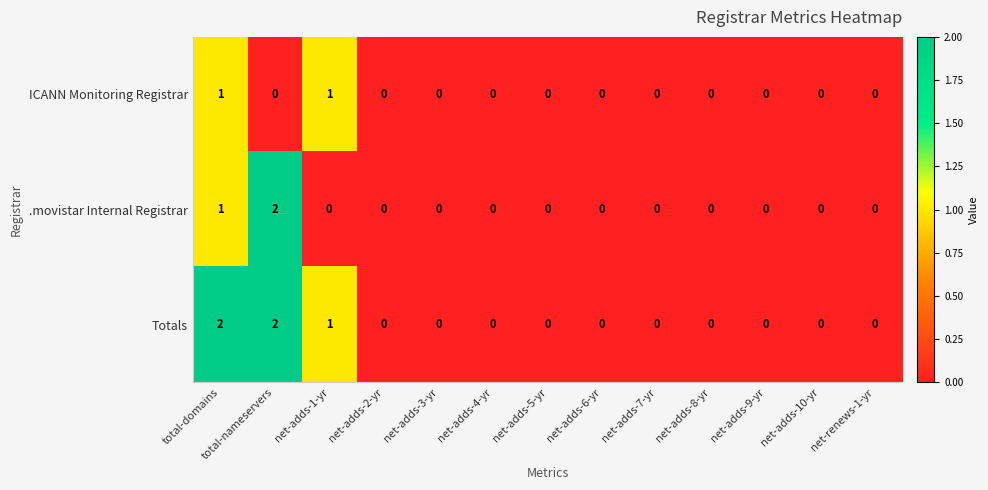

List the series in order of their overall mean, highest first.

Totals, .movistar Internal Registrar, ICANN Monitoring Registrar